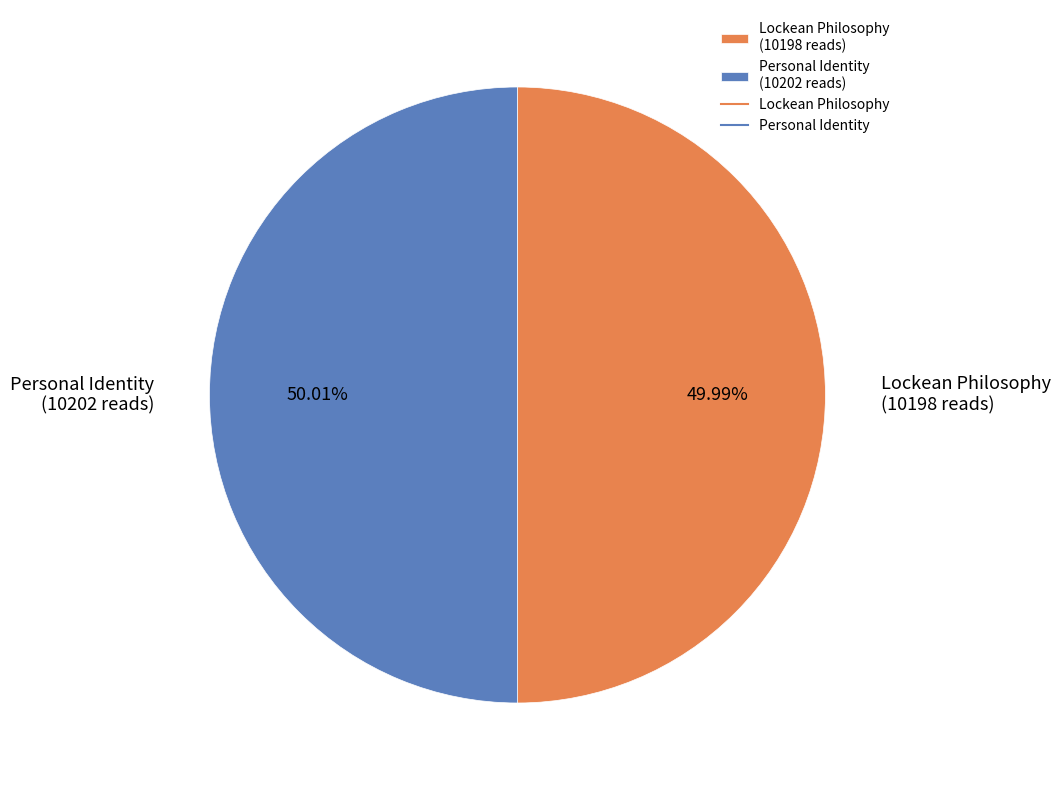

What percentage is the Lockean Philosophy slice, to the nearest percent?

50%